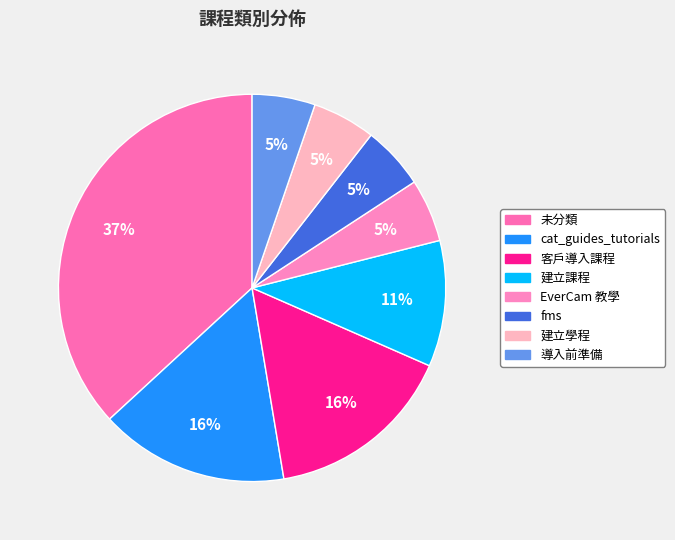

Combined, do EverCam 教學 and 建立課程 account for over 50%?

No